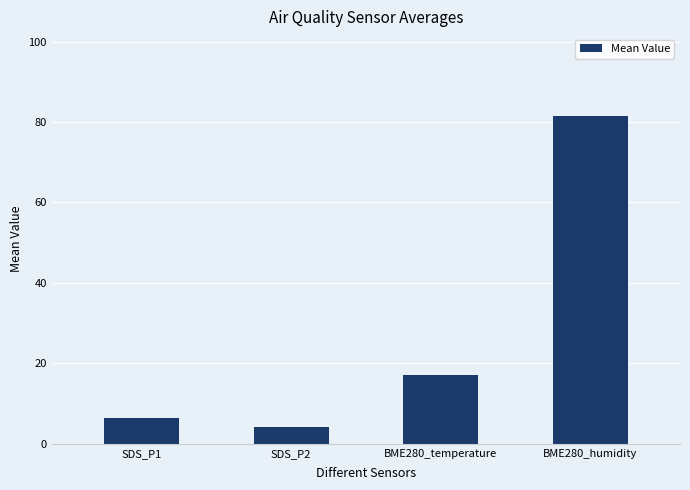

What position from the left is SDS_P1?

1